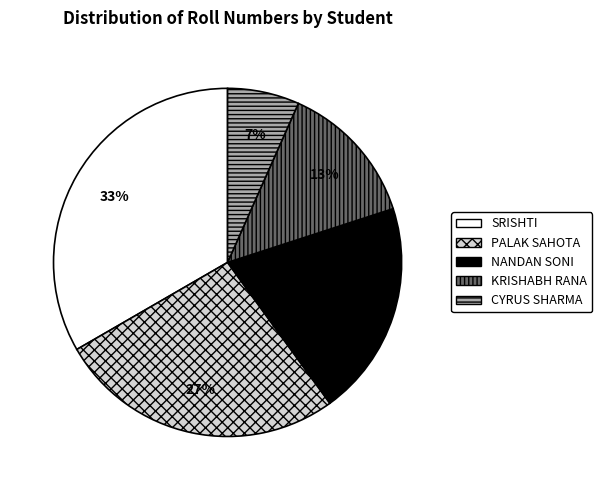

Rank the categories by value from lowest to highest.

CYRUS SHARMA, KRISHABH RANA, NANDAN SONI, PALAK SAHOTA, SRISHTI